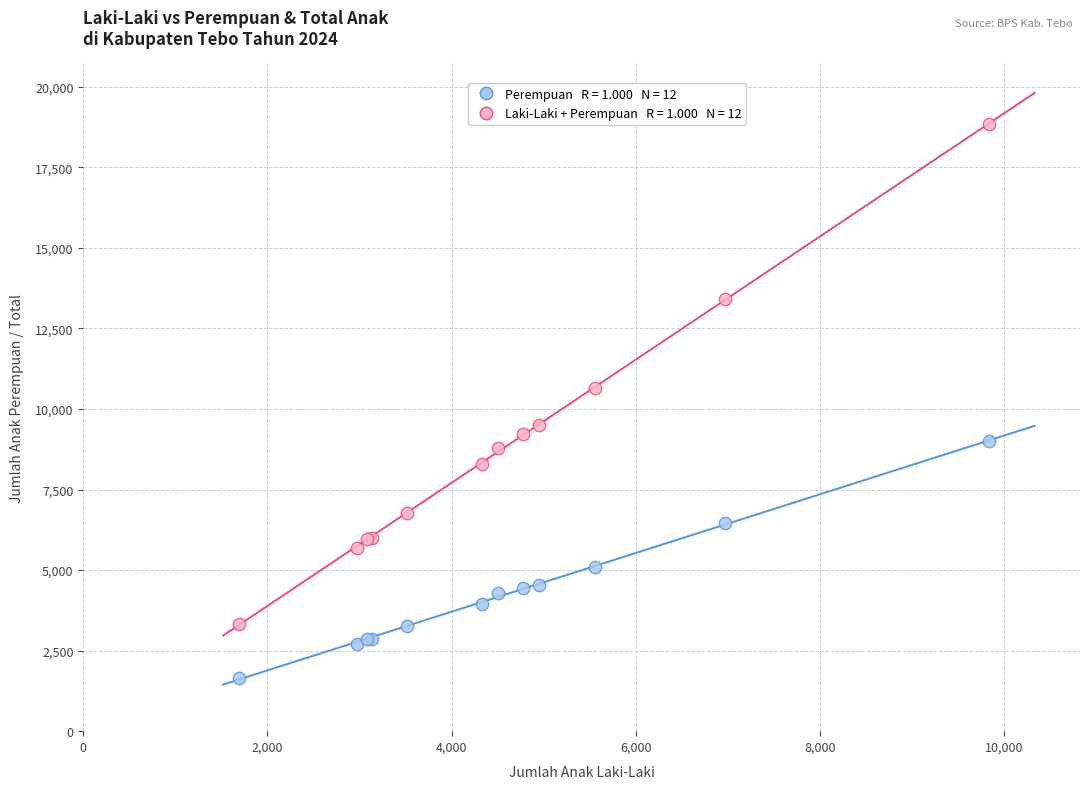

Across all series, what Y value is closest to 10244?

10661